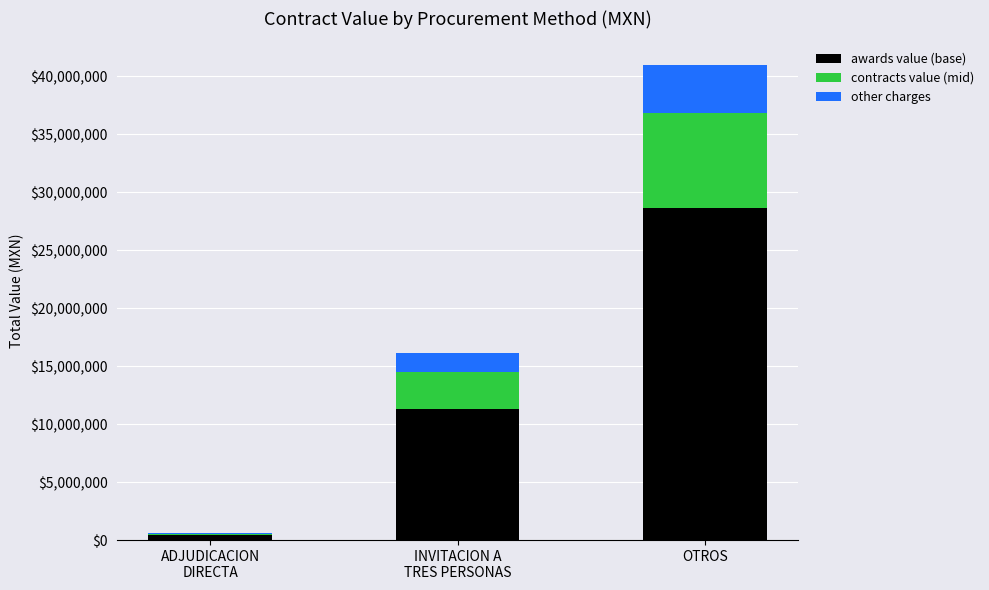

Are the bars horizontal?

No